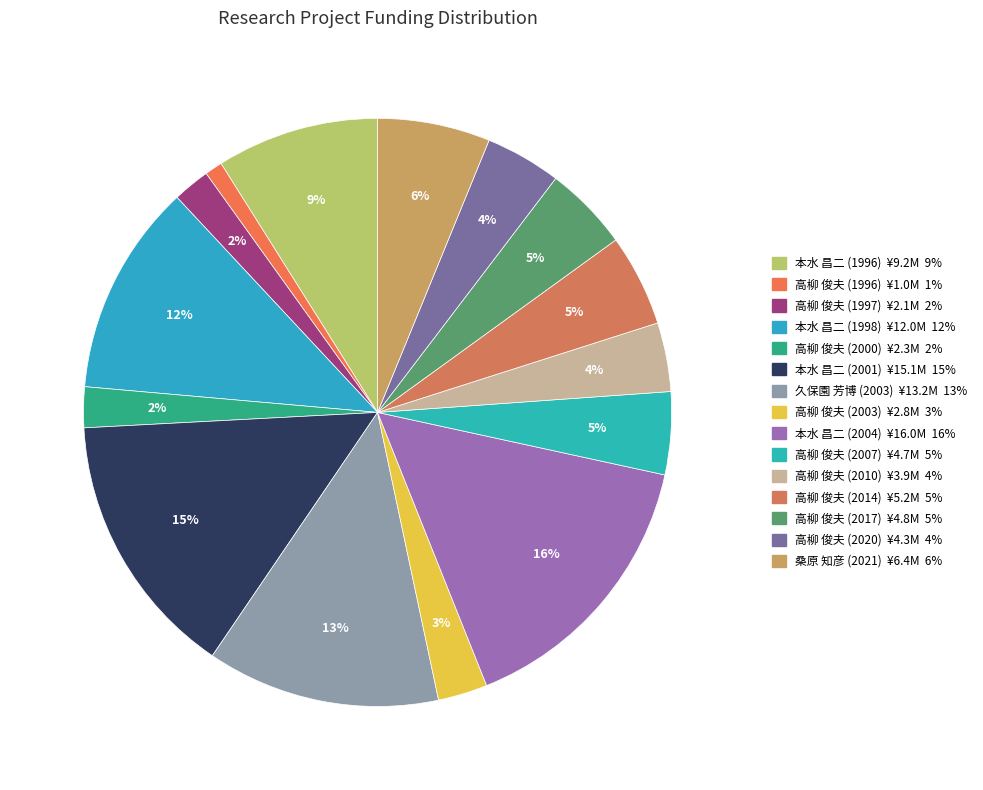

How much of the chart is everything except 高柳 俊夫 (2003)?

97.3%